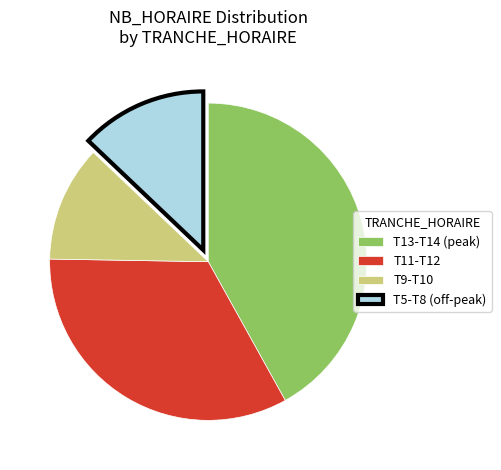

Between T13-T14 (peak) and T5-T8 (off-peak), which is larger?

T13-T14 (peak)